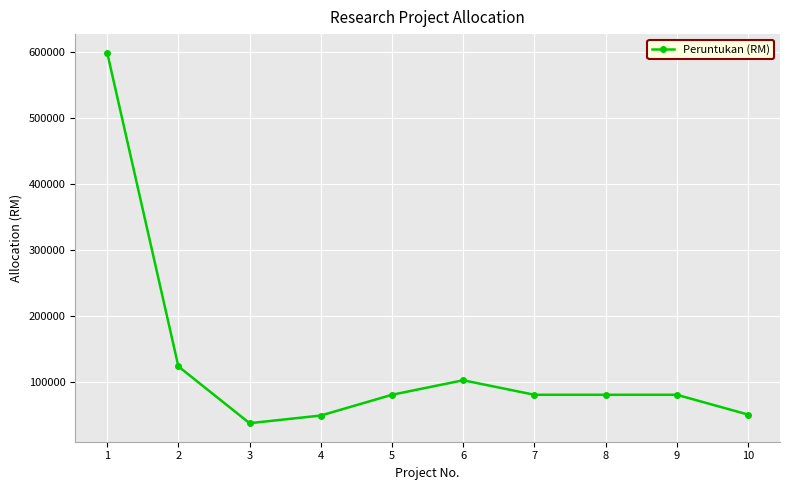

What is the value of the 3rd point from the left?

36883